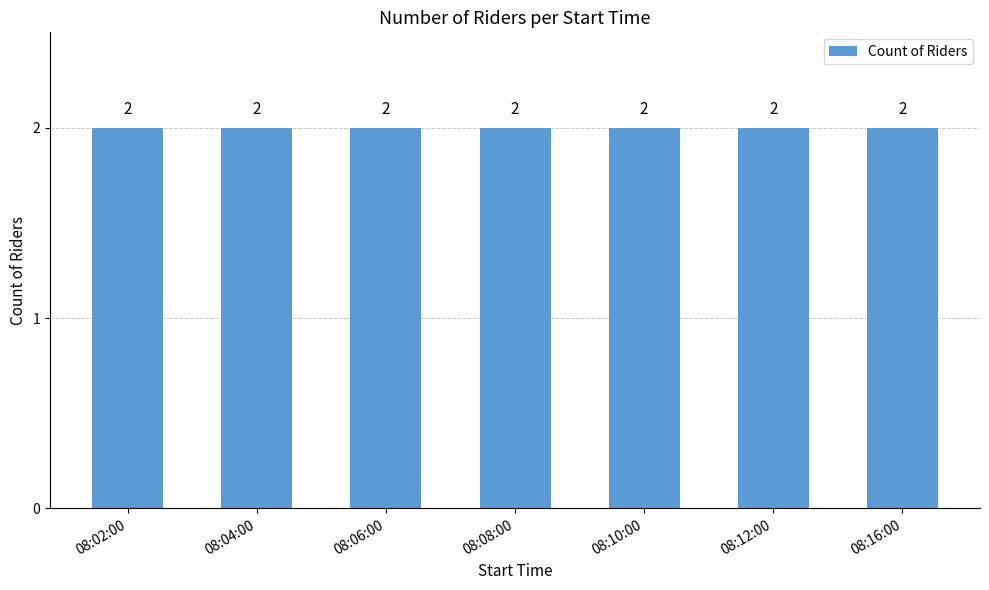

What is the sum of all values?

14